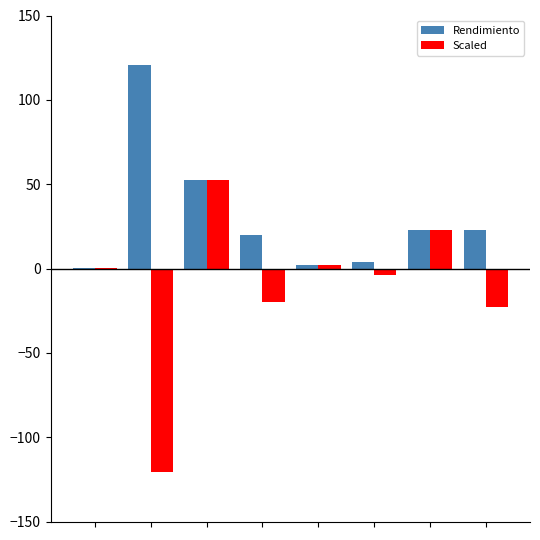

What is the sum of all Rendimiento values?

244.7